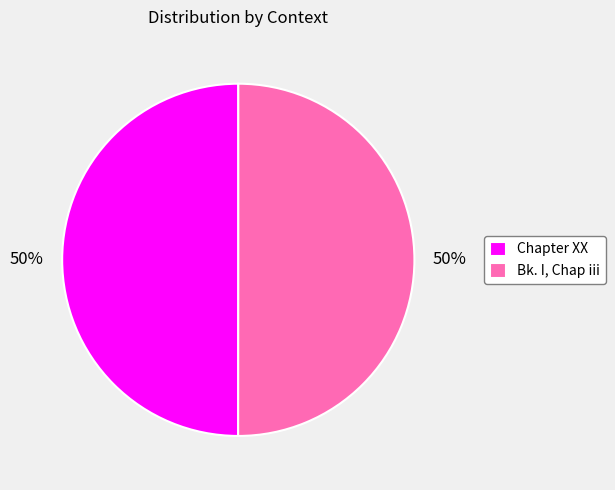

True or false: Bk. I, Chap iii accounts for 45% of the total.

False